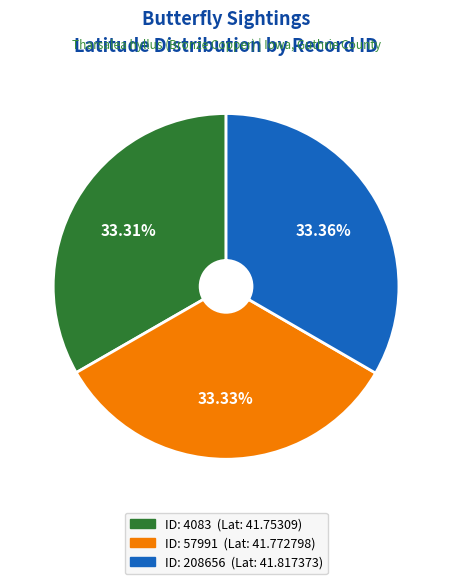

Is there a majority slice in this chart?

No